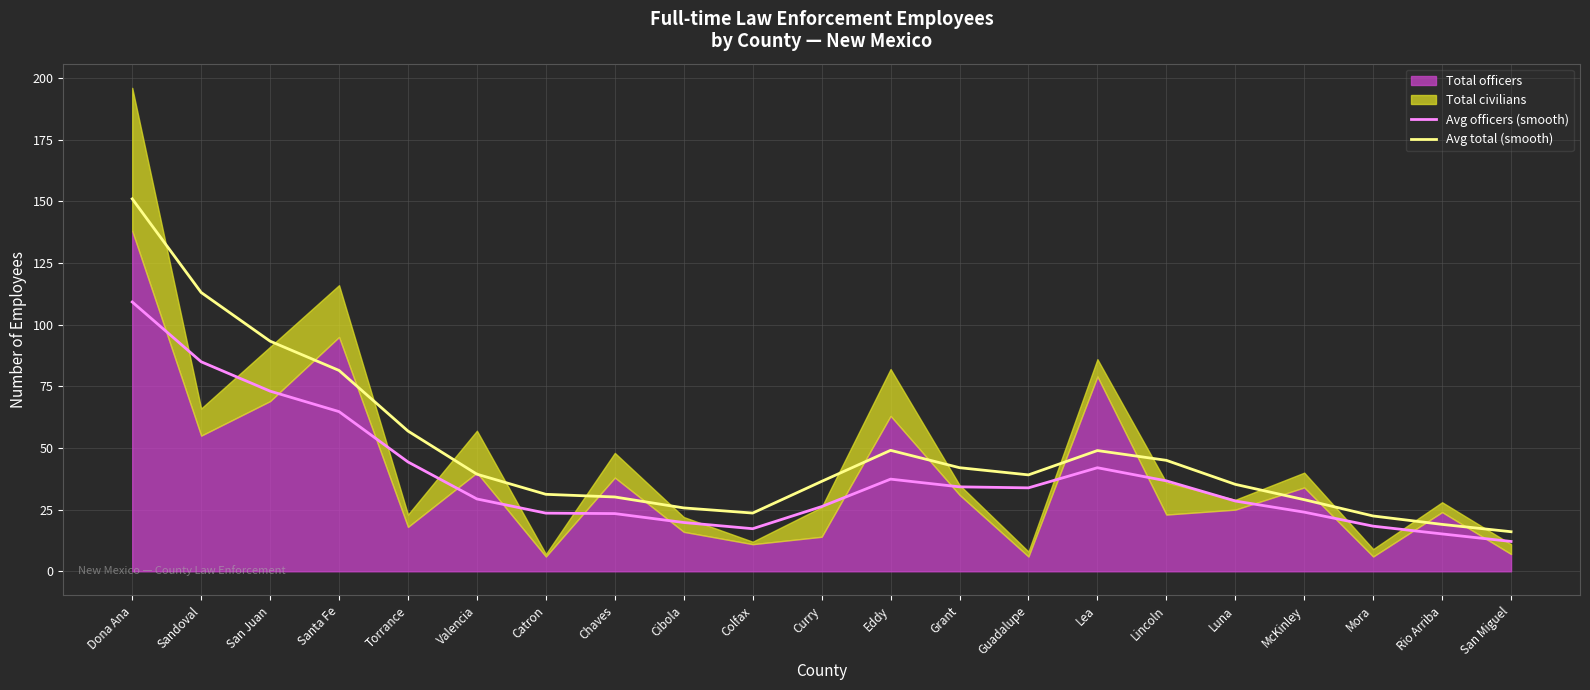

Read the Avg total (smooth) value at San Juan.

93.3